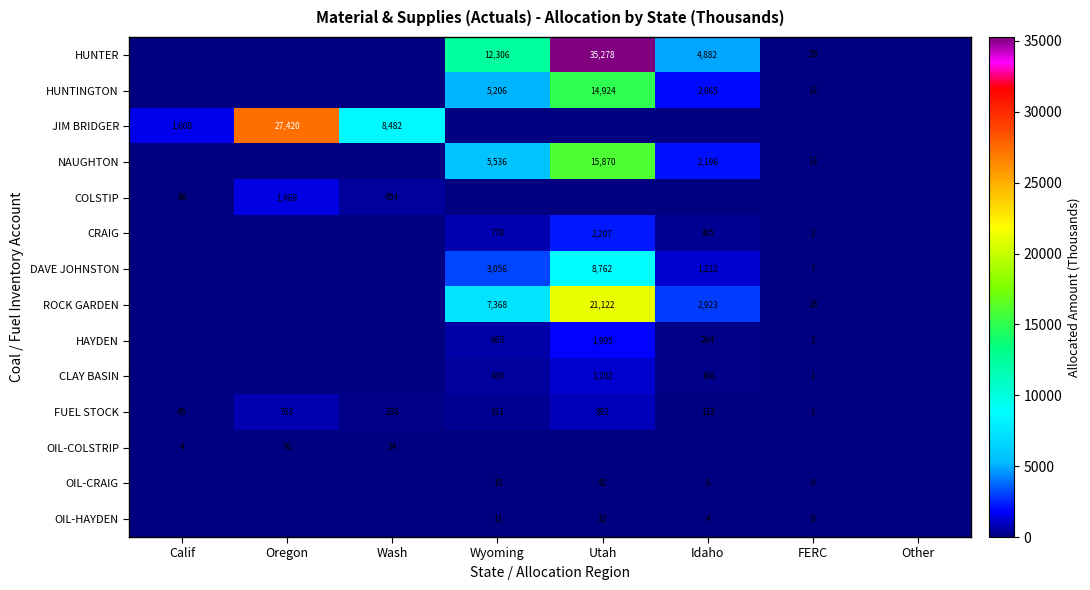

The value of OIL-CRAIG at Idaho is 8. True or false?

False